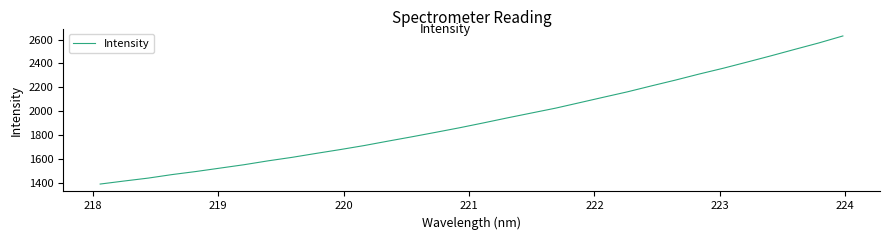

How many lines are shown in the chart?

1